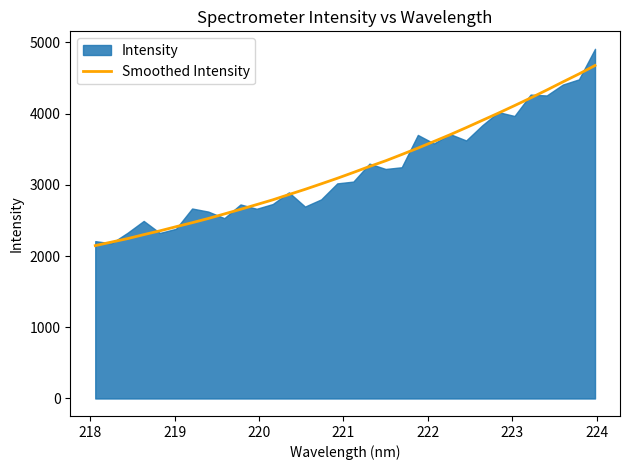

What is the difference between the maximum and minimum values?

2529.0